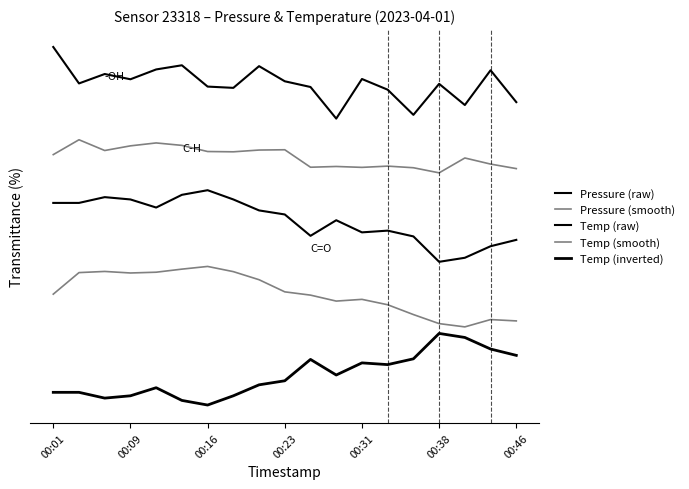

Does the chart display data point markers on the line(s)?

No